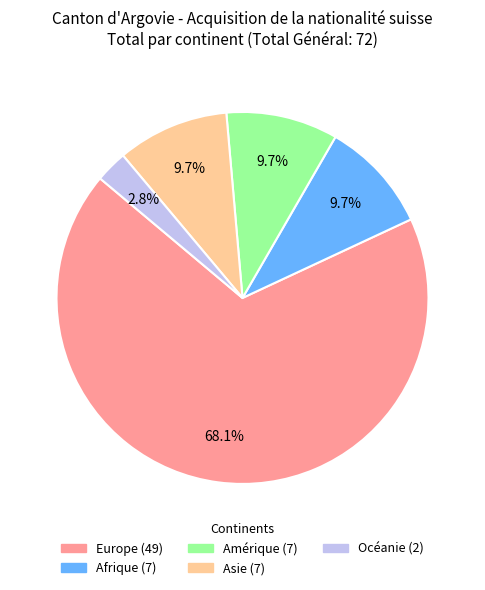

Is Europe the majority of the pie?

Yes